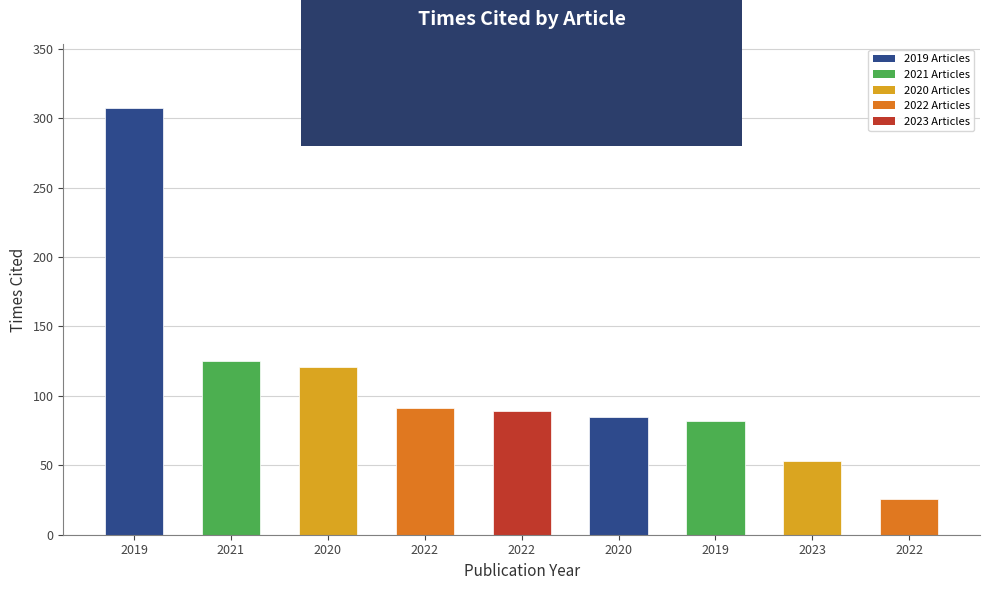

Count the number of categories in the chart.

9